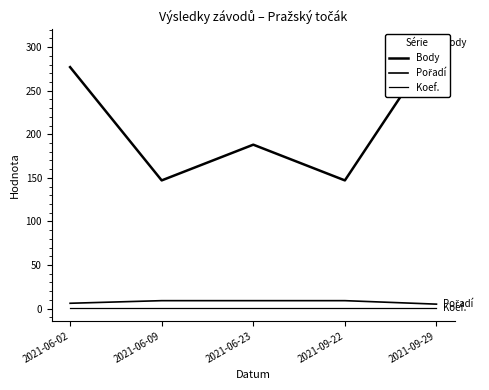

Reading left to right, extract all data points from this chart.

Body: 2021-06-02=277	2021-06-09=147	2021-06-23=188	2021-09-22=147	2021-09-29=305
Pořadí: 2021-06-02=6	2021-06-09=9	2021-06-23=9	2021-09-22=9	2021-09-29=5
Koef.: 2021-06-02=1	2021-06-09=1	2021-06-23=1	2021-09-22=1	2021-09-29=1